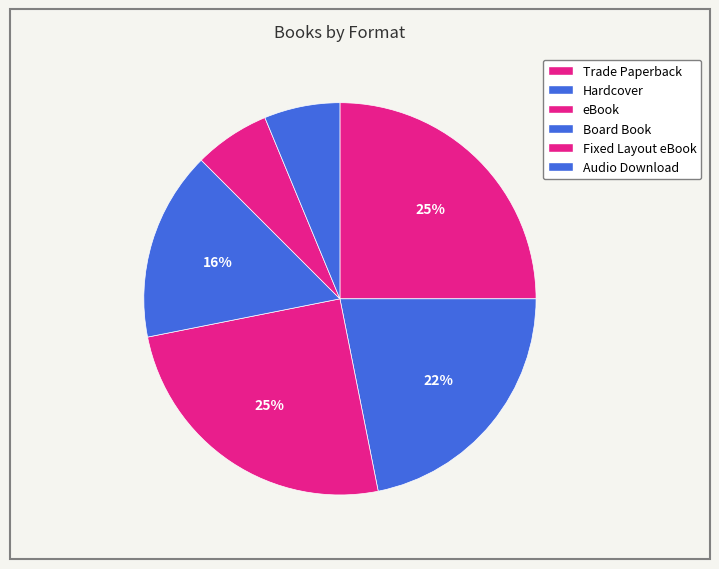

Which slice is the smallest?

Fixed Layout eBook